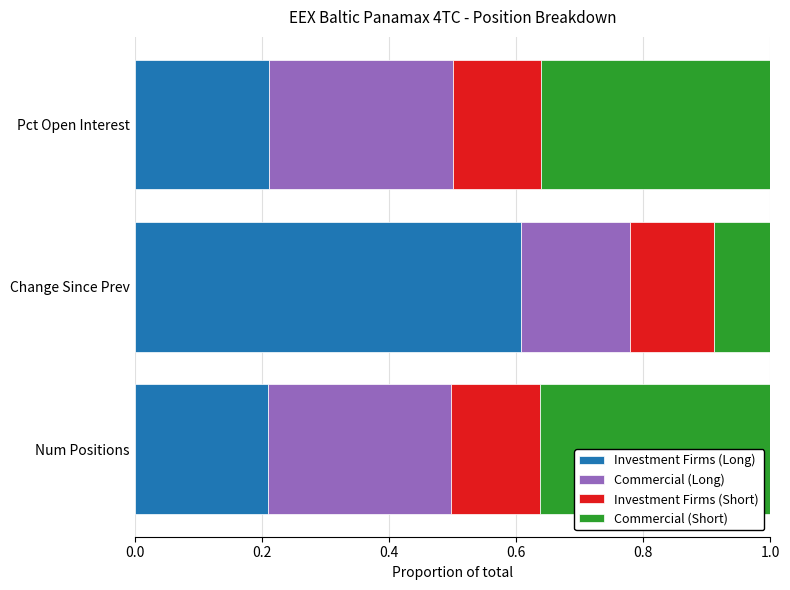

Which category has the highest value in the Investment Firms (Long) series?

Change Since Prev